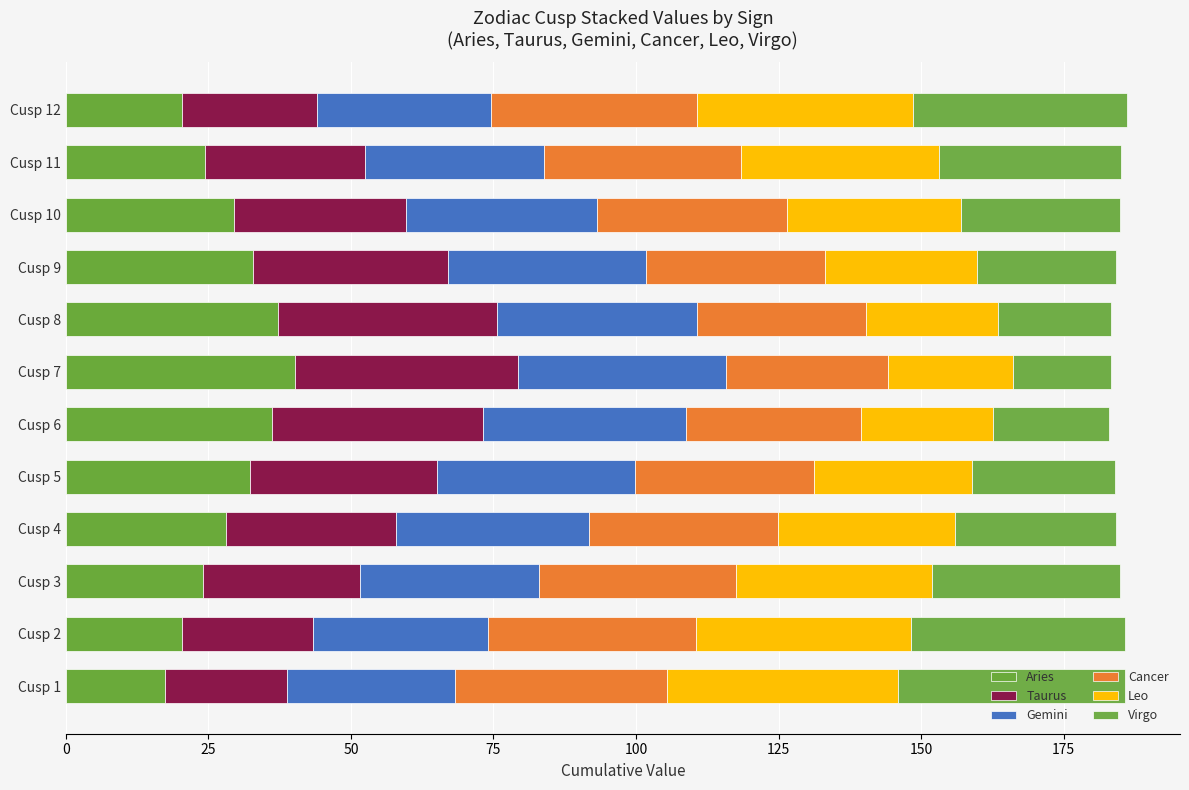

How many series are shown in this chart?

6